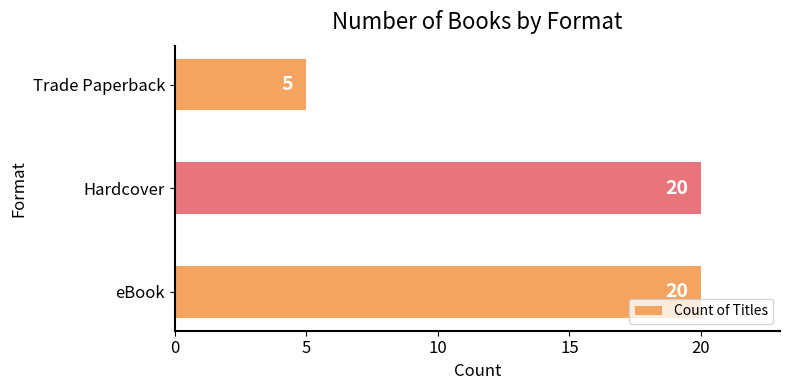

Is it true that the value at Trade Paperback is 3?

False